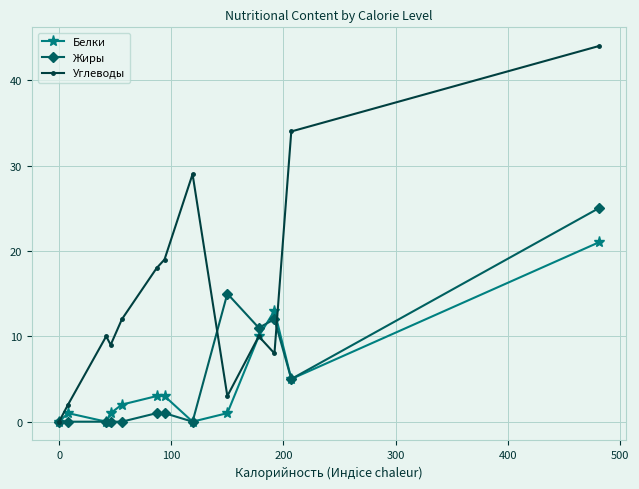

Count the number of data series in this chart.

3